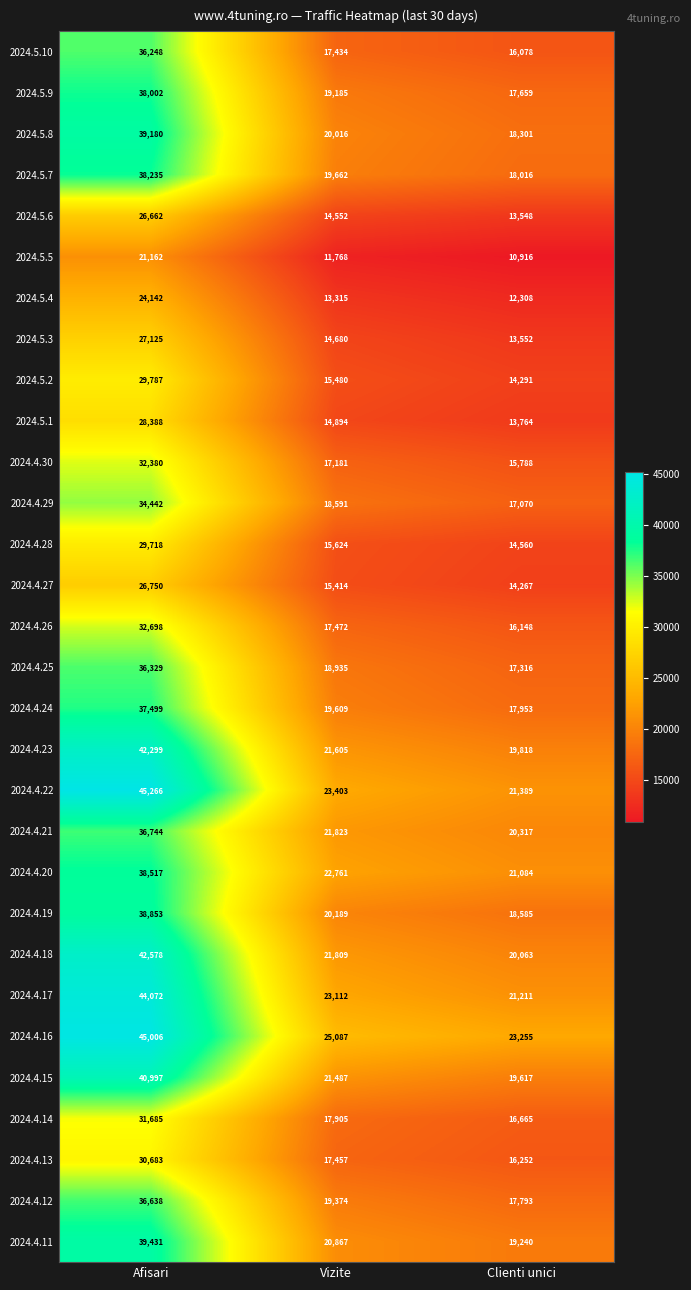

At Vizite, list the series in order from largest to smallest.

2024.4.16, 2024.4.22, 2024.4.17, 2024.4.20, 2024.4.21, 2024.4.18, 2024.4.23, 2024.4.15, 2024.4.11, 2024.4.19, 2024.5.8, 2024.5.7, 2024.4.24, 2024.4.12, 2024.5.9, 2024.4.25, 2024.4.29, 2024.4.14, 2024.4.26, 2024.4.13, 2024.5.10, 2024.4.30, 2024.4.28, 2024.5.2, 2024.4.27, 2024.5.1, 2024.5.3, 2024.5.6, 2024.5.4, 2024.5.5